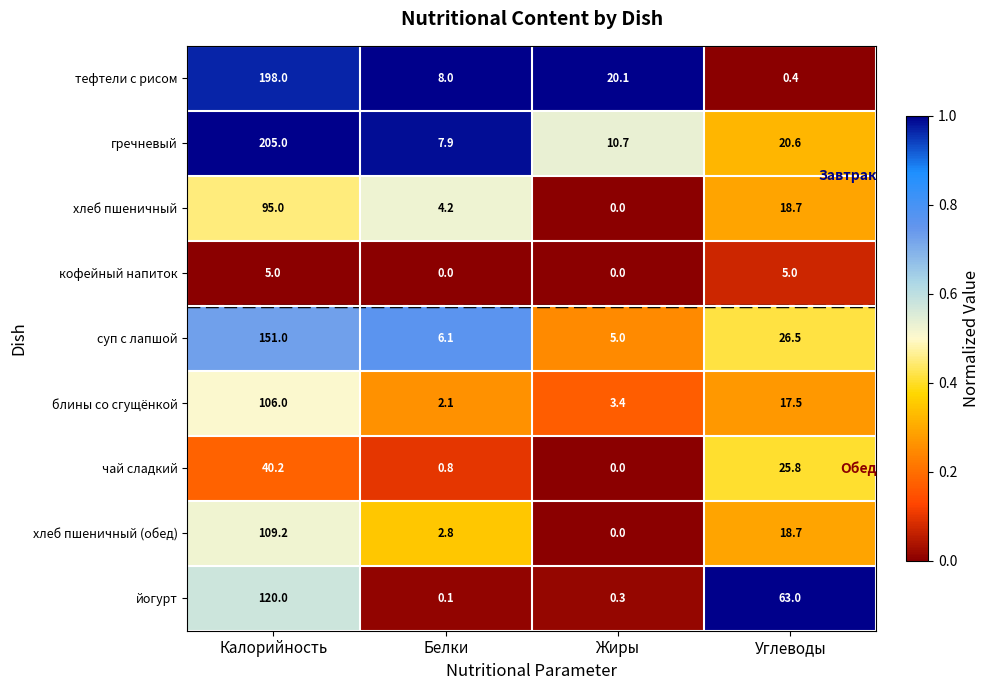

At which label does гречневый first exceed 20?

Калорийность